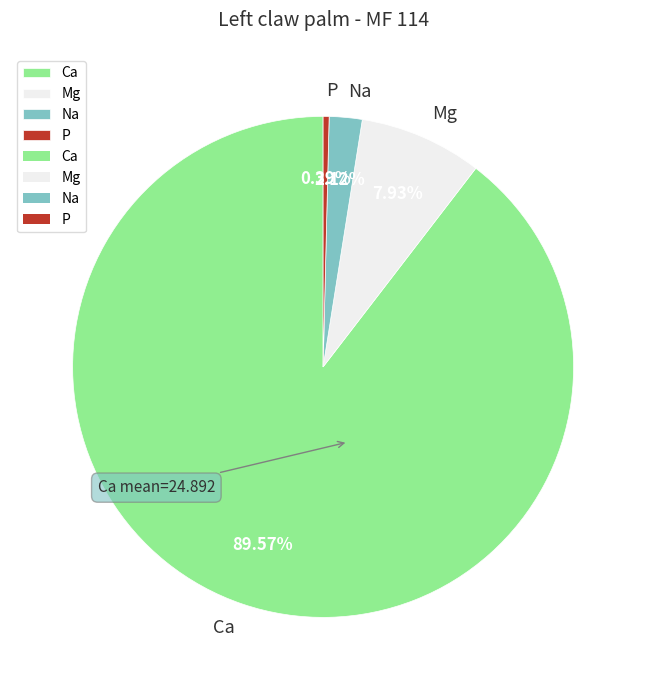

Does any single category account for the majority?

Yes